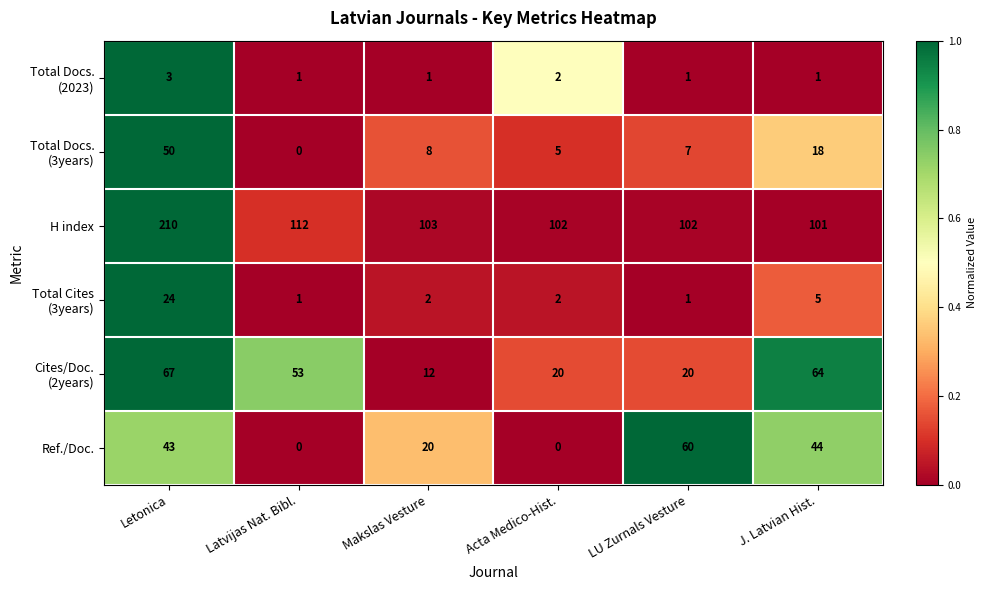

True or false: H index has a value of 210 at Letonica.

True